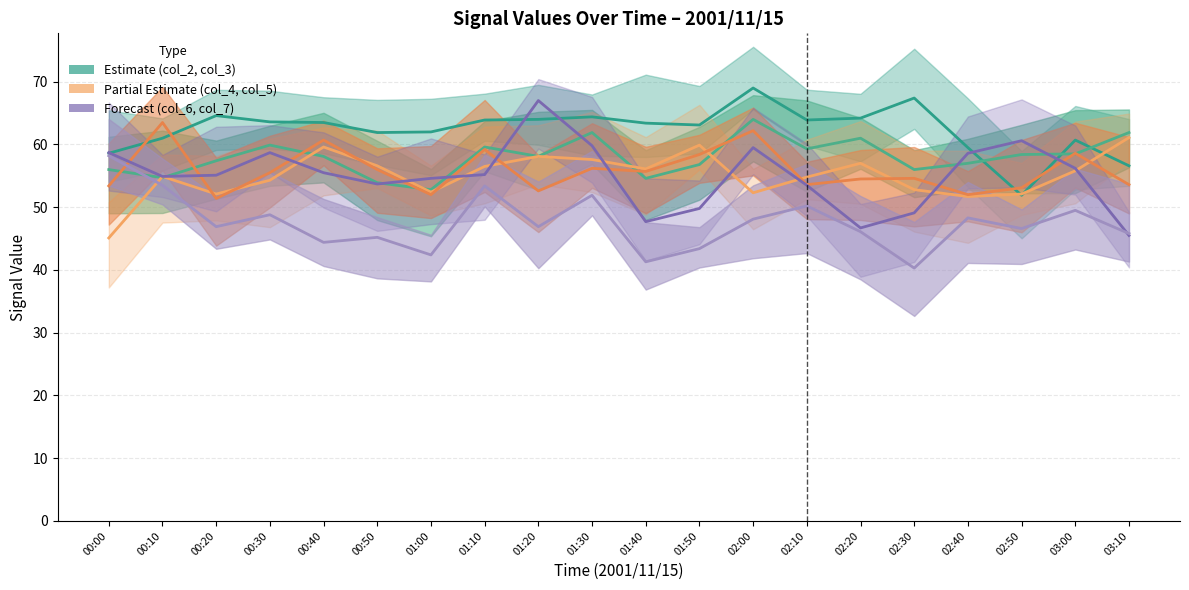

The value of col_4 (Partial) at 00:30 is 23.7. True or false?

False